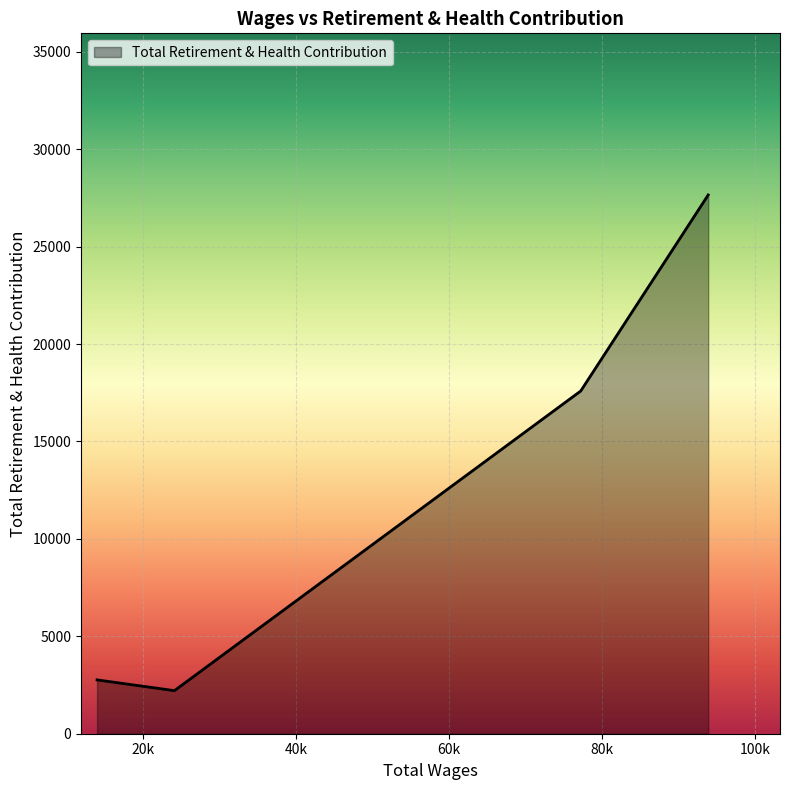

What is the difference between the maximum and second lowest values?

24892